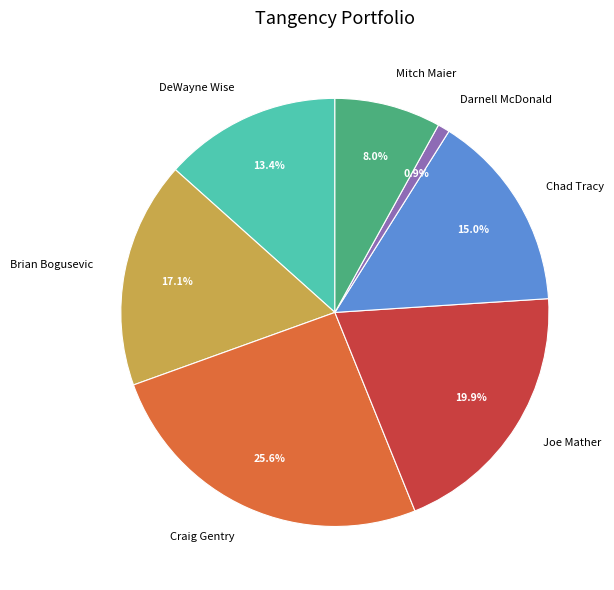

Count the number of slices in the pie.

7